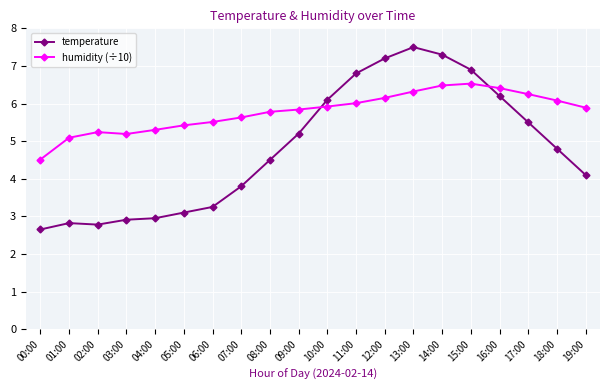

What is the label of the 3rd point from the right?

17:00